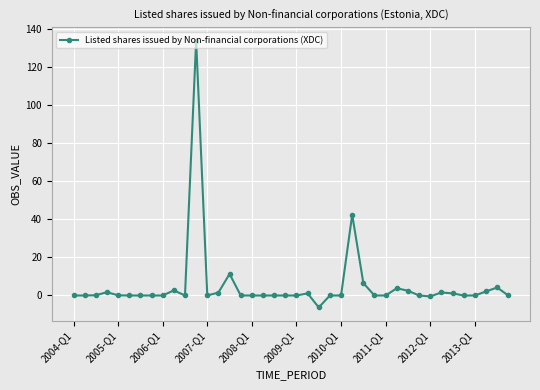

What is the difference between the second highest and second lowest values?

42.9